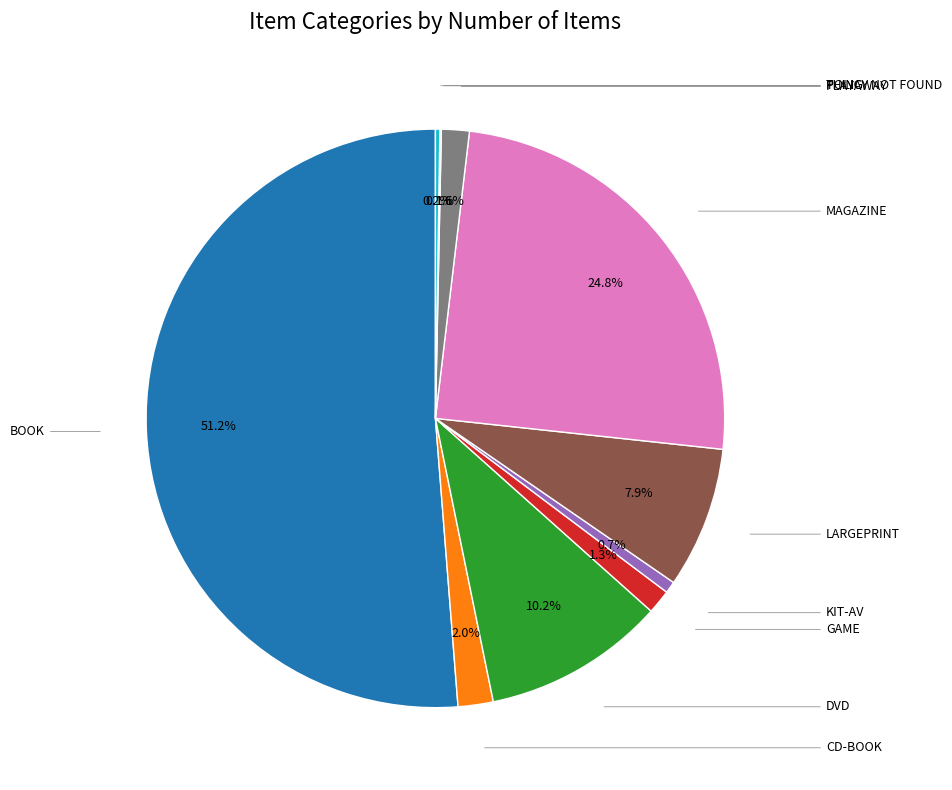

Is there any slice that represents more than half of the pie?

Yes